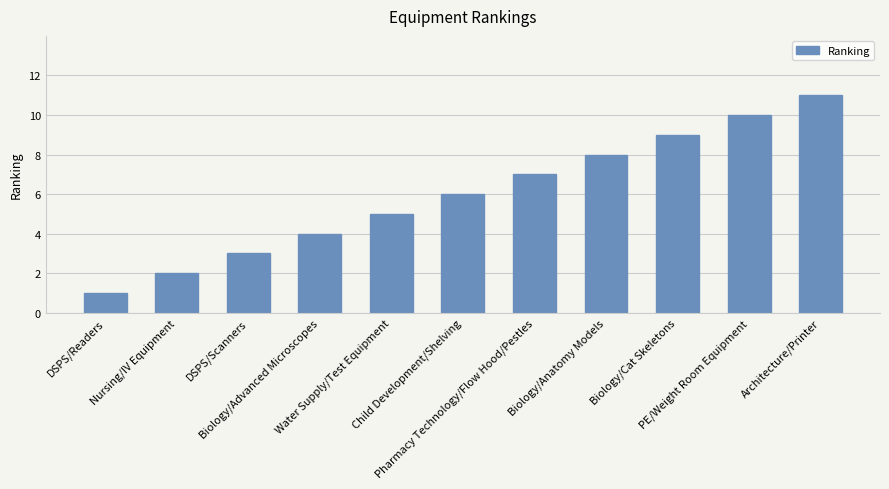

What is the approximate value at Biology/Cat Skeletons?

9